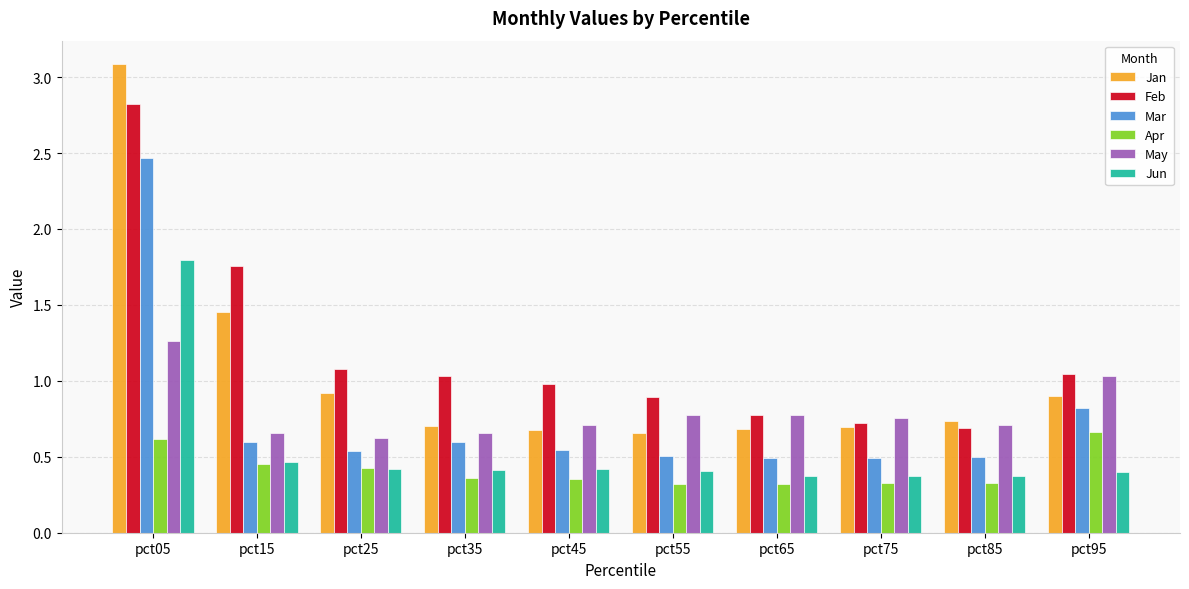

List the series in order of their peak value, highest first.

Jan, Feb, Mar, Jun, May, Apr